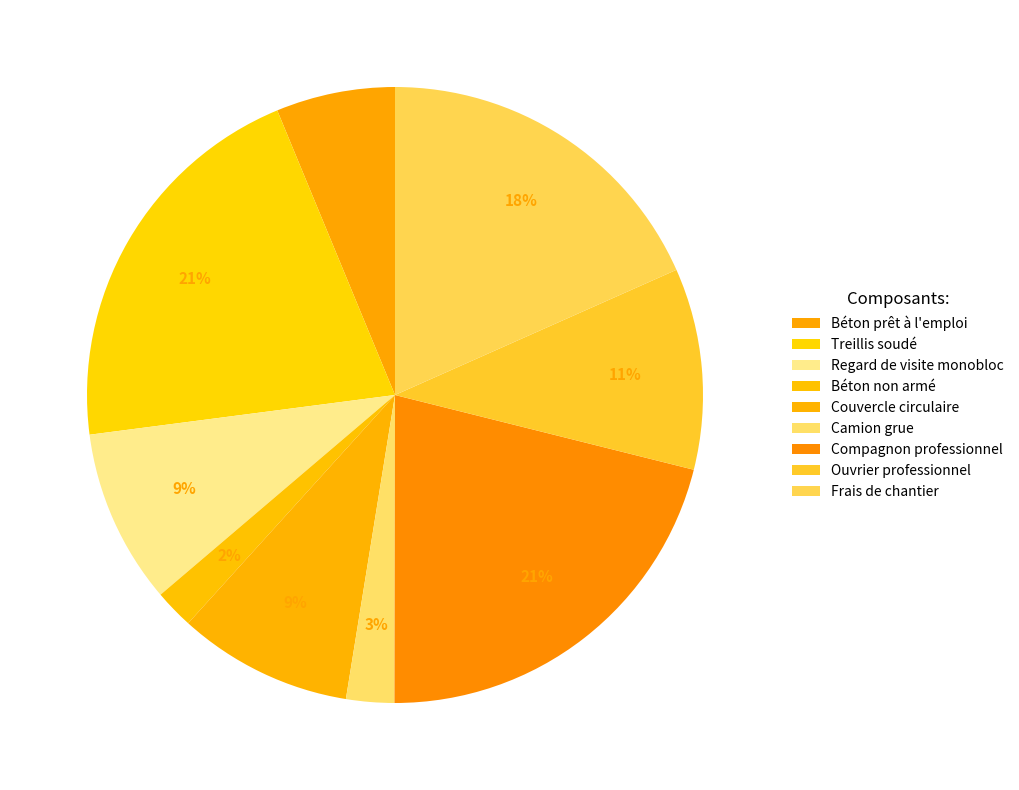

Rank the categories by value from lowest to highest.

Béton non armé, Camion grue, Béton prêt à l'emploi, Regard de visite monobloc, Couvercle circulaire, Ouvrier professionnel, Frais de chantier, Treillis soudé, Compagnon professionnel